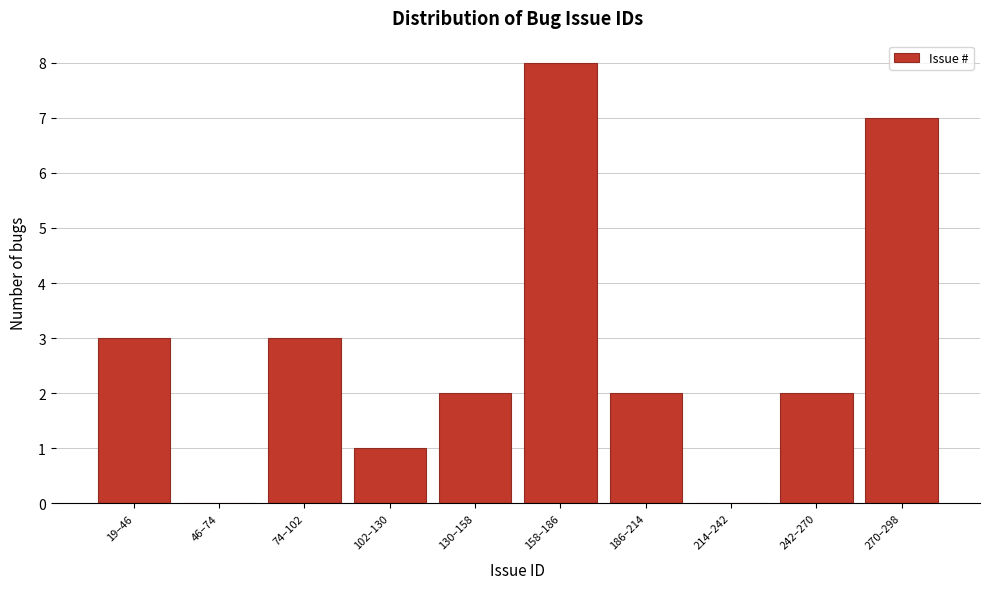

Reading right to left, what are all the values shown in this chart?

270–298=7	242–270=2	214–242=0	186–214=2	158–186=8	130–158=2	102–130=1	74–102=3	46–74=0	19–46=3